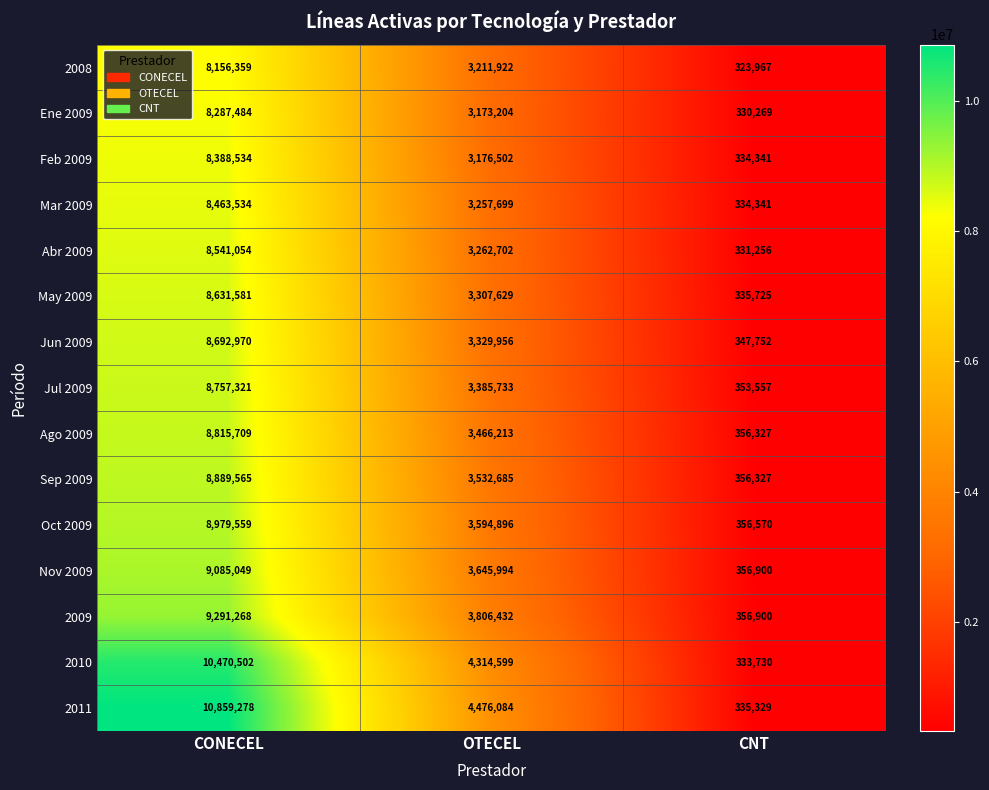

Where does the May 2009 series first go above 3307629?

CONECEL